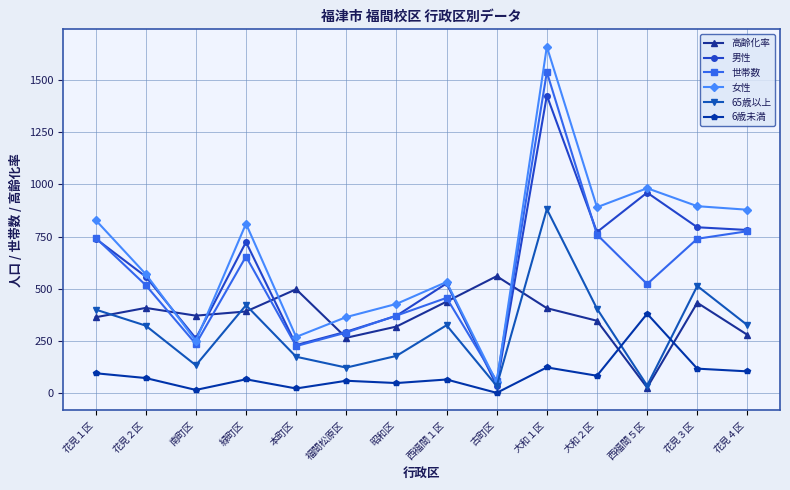

What is the spread (max minus min) of values at 緑町区?

745.0